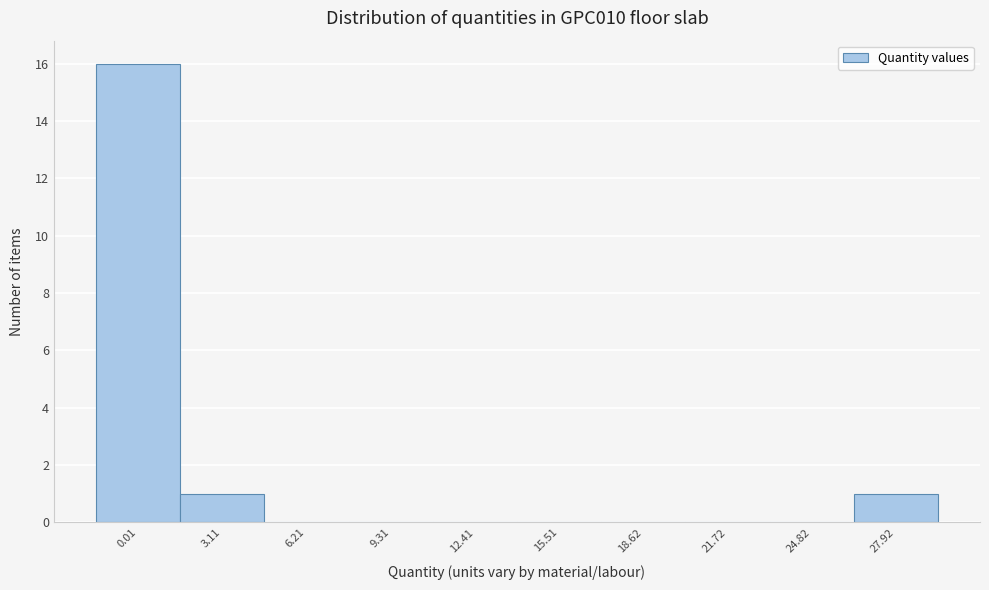

Reading left to right, transcribe all the data shown in this chart.

0.01=16	3.11=1	6.21=0	9.31=0	12.41=0	15.51=0	18.62=0	21.72=0	24.82=0	27.92=1